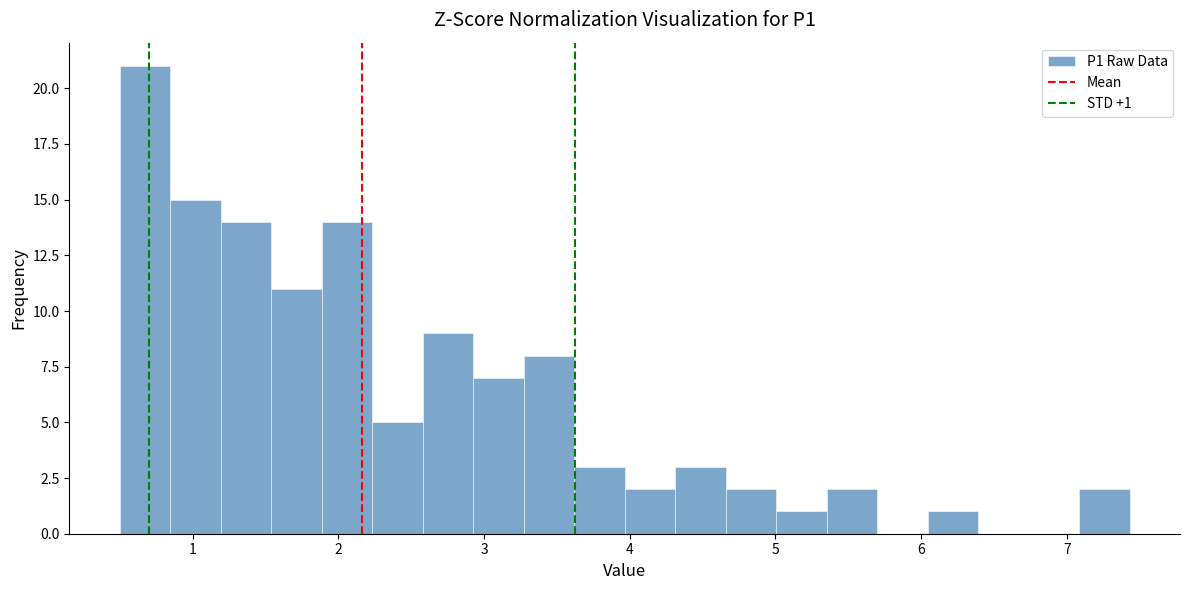

Read against the x-axis, roughly where is the centre of the tallest bar?

0.7